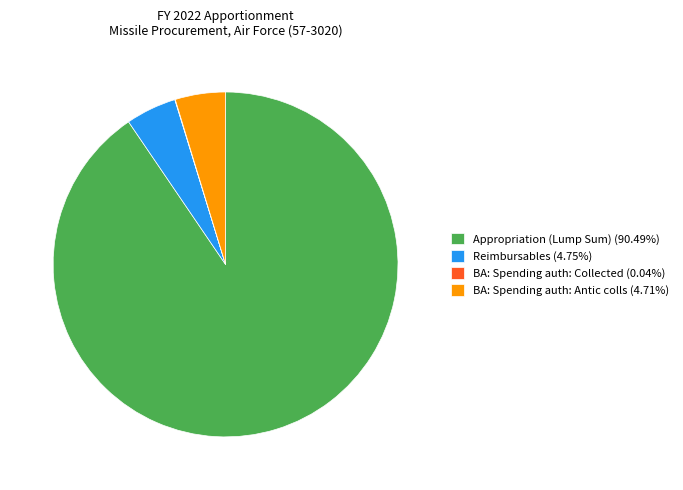

Is there any slice that represents more than half of the pie?

Yes